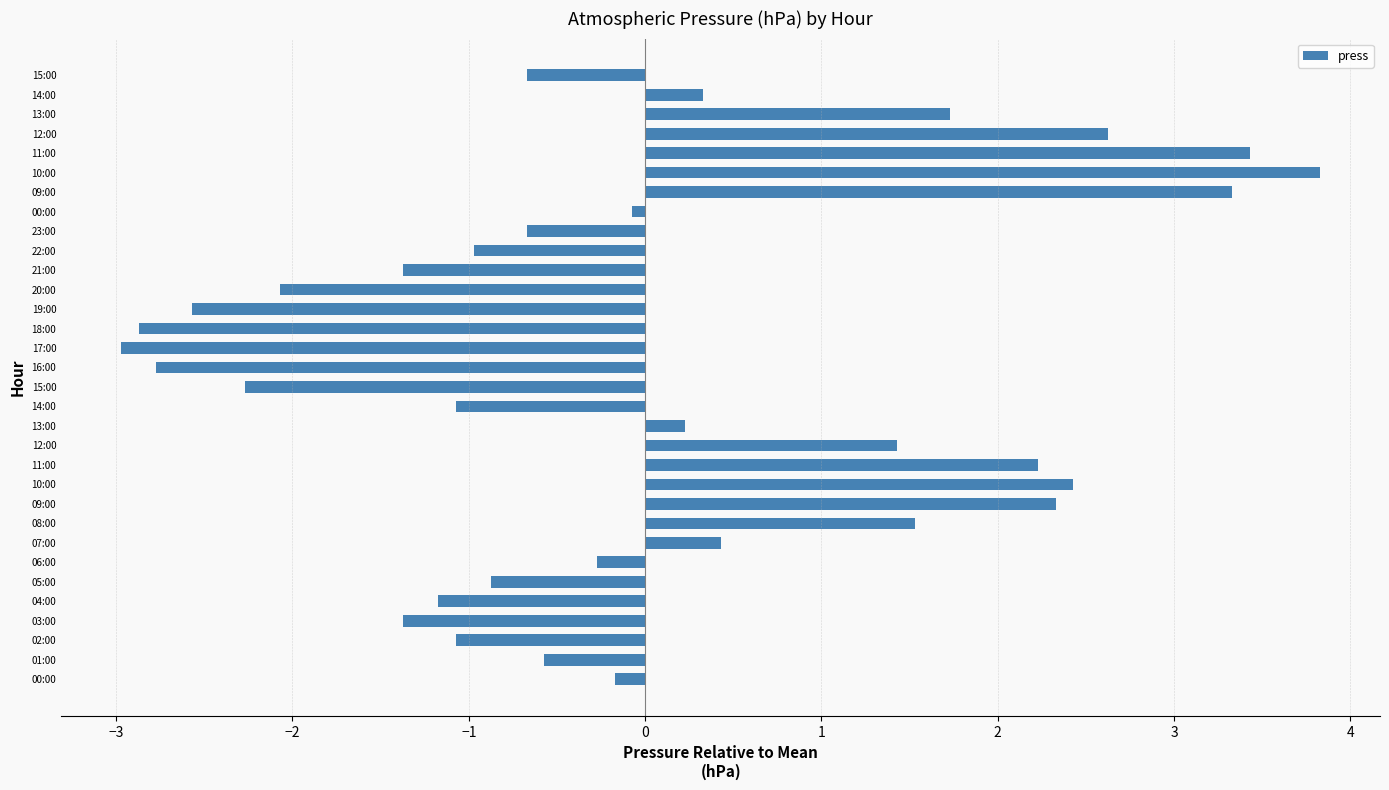

How many negative values are there?

19